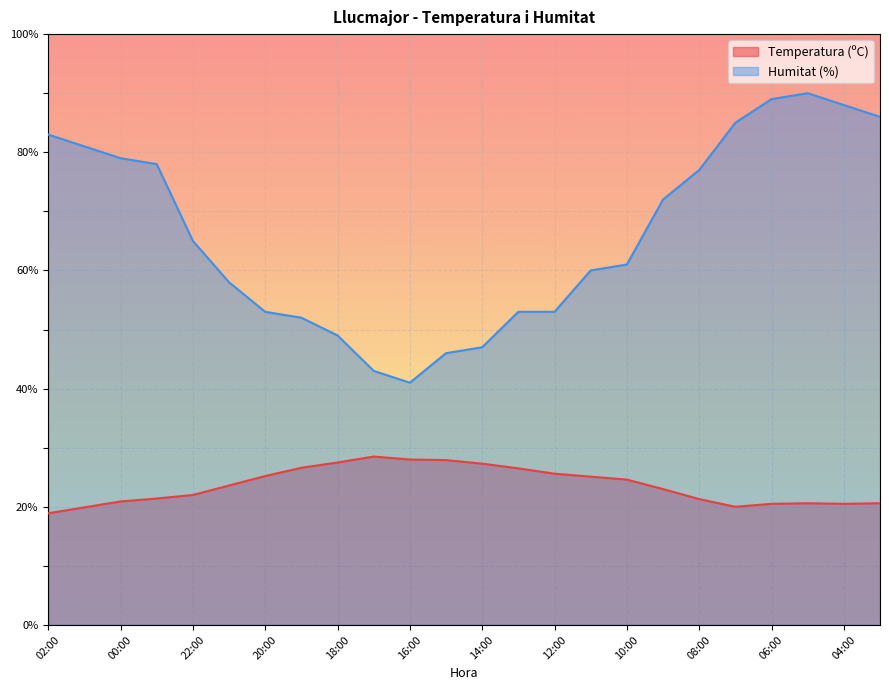

Between 23:00 and 06:00, which series saw the biggest shift?

Humitat (%)